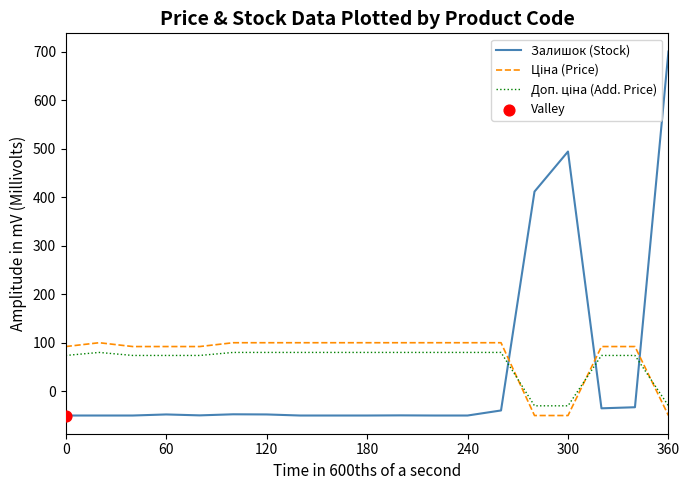

Which series has the widest spread of values?

Залишок (Stock)